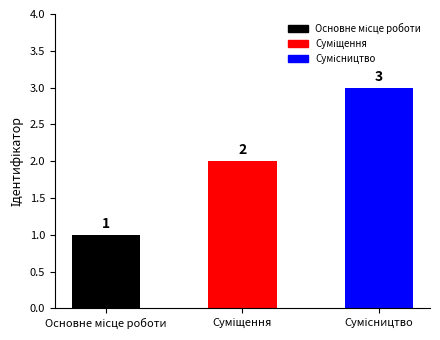

What is the value of the 3rd bar from the left?

3